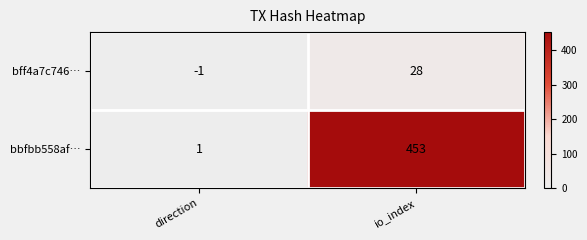

Reading left to right, transcribe all the data shown in this chart.

bff4a7c746…: direction=-1	io_index=28
bbfbb558af…: direction=1	io_index=453